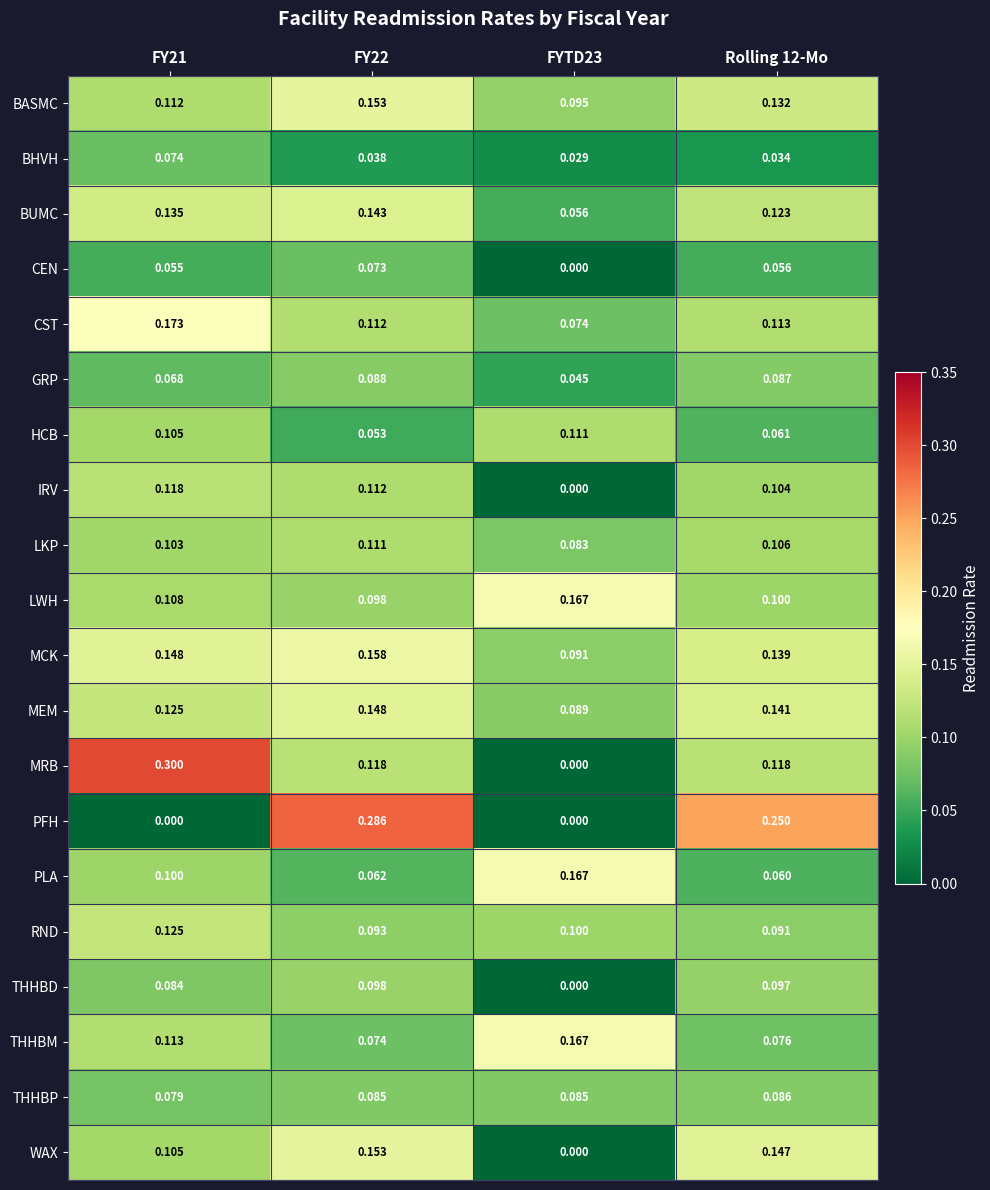

Which series changed the most between FYTD23 and Rolling 12-Mo?

PFH